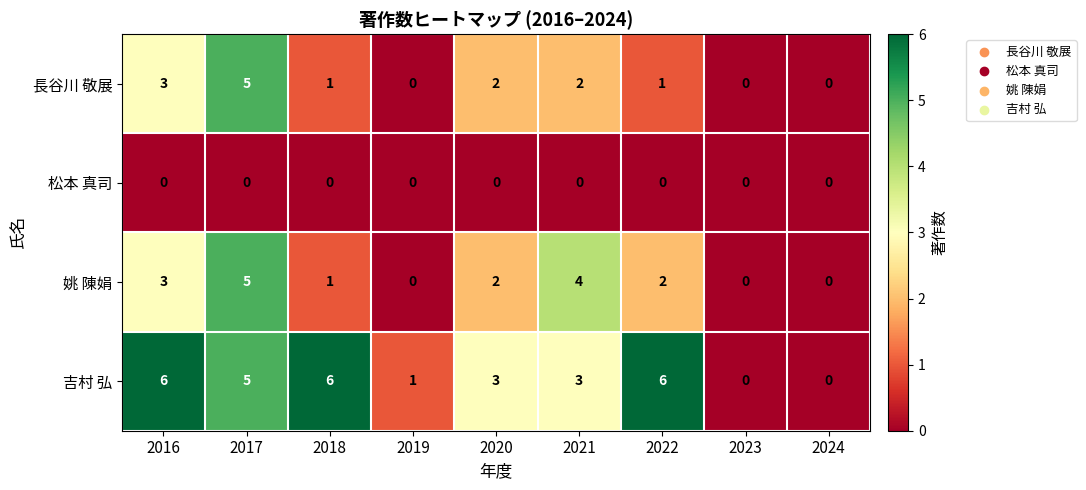

What is the difference between the maximum and second lowest values in the 姚 陳娟 series?

5